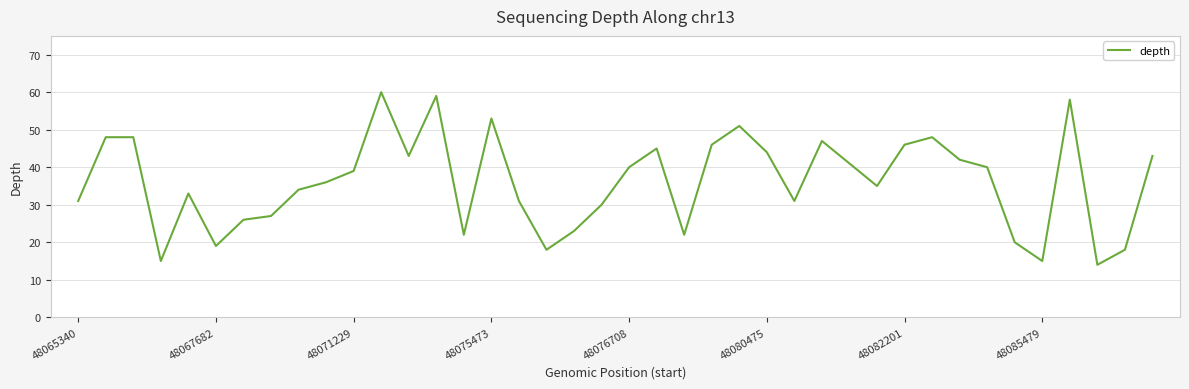

What is the maximum value shown in the chart?

60